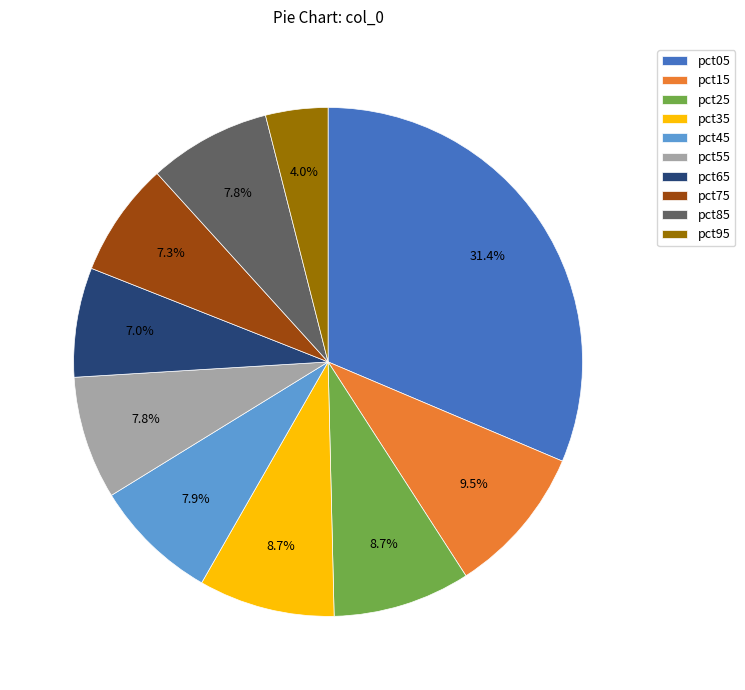

Is there any slice that represents more than half of the pie?

No